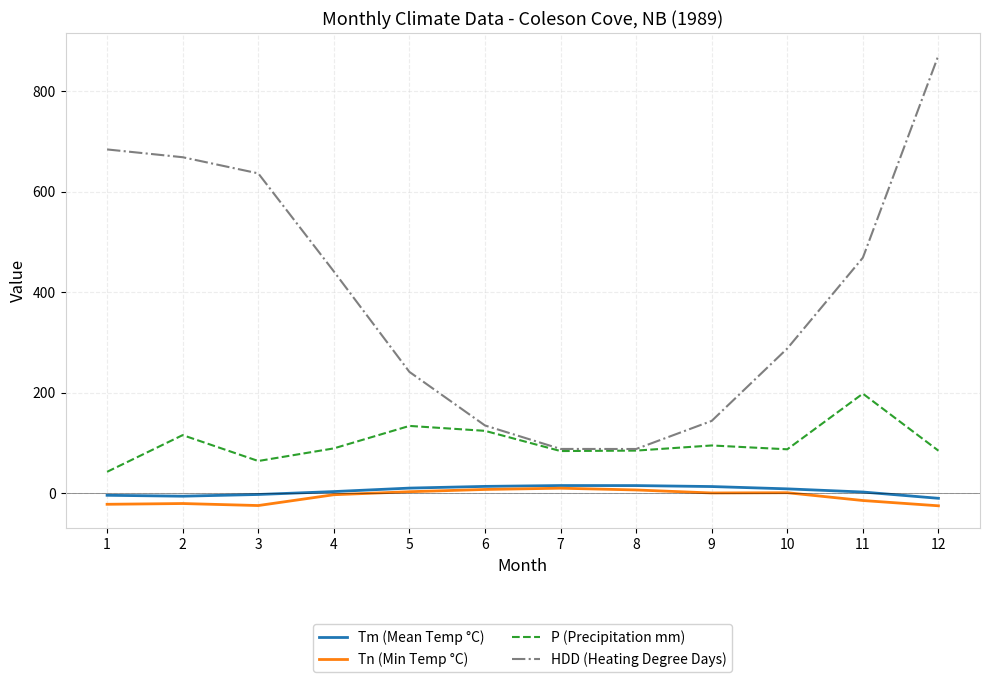

What is the spread (max minus min) of values at 2?

688.9